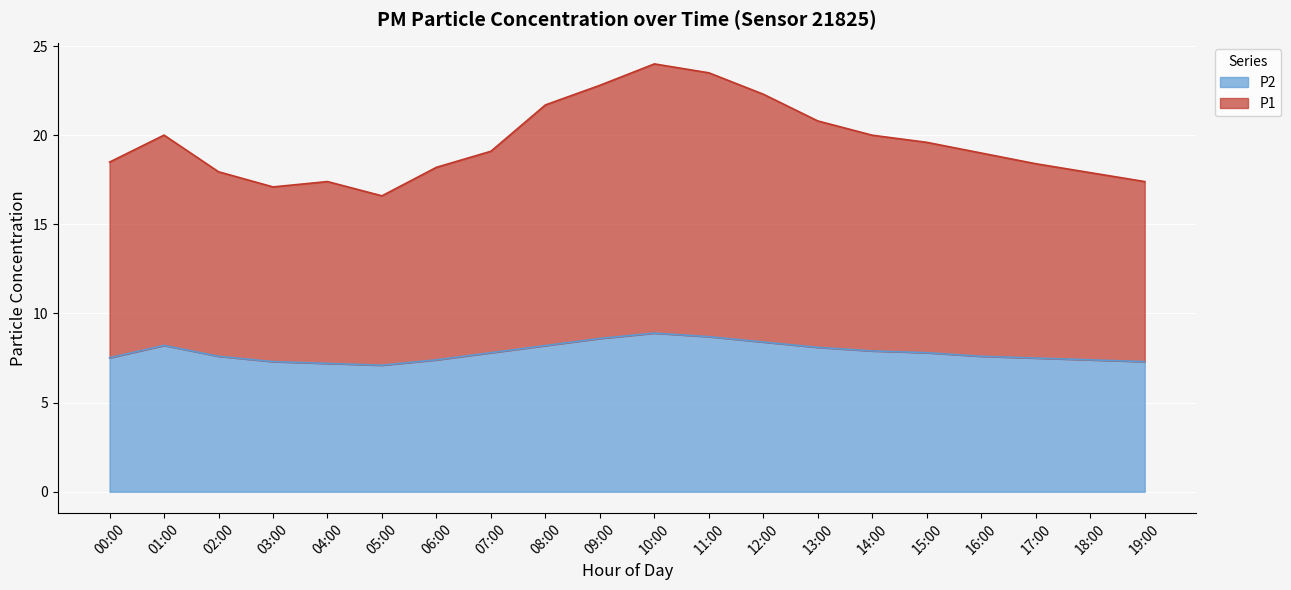

List the labels in order of P2 value, smallest first.

05:00, 04:00, 03:00, 19:00, 06:00, 18:00, 17:00, 00:00, 02:00, 16:00, 07:00, 15:00, 14:00, 13:00, 08:00, 01:00, 12:00, 09:00, 11:00, 10:00